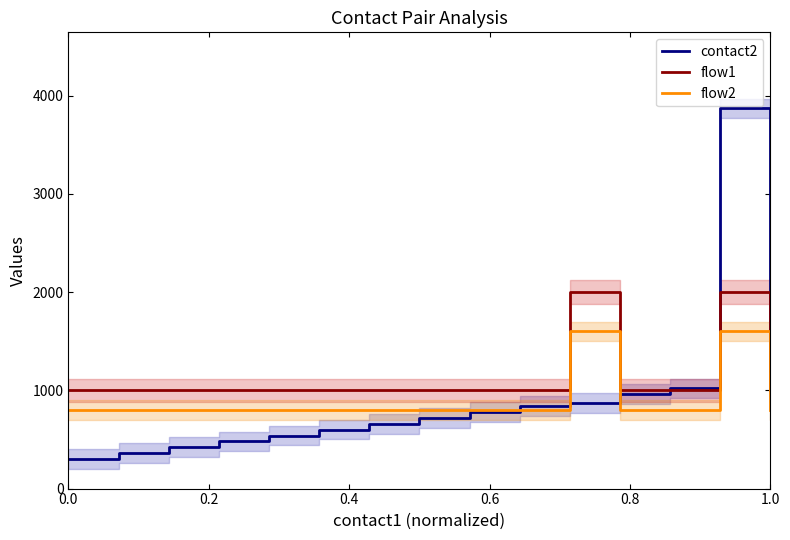

True or false: flow1 has a value of 1000 at 0.0.

True